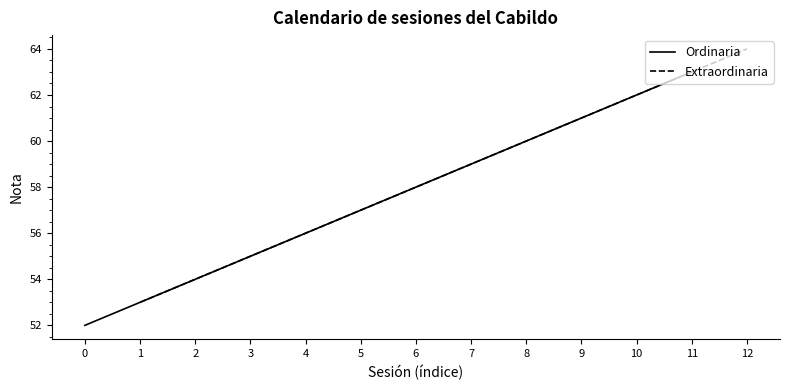

What is the difference between the second highest and minimum values?

11